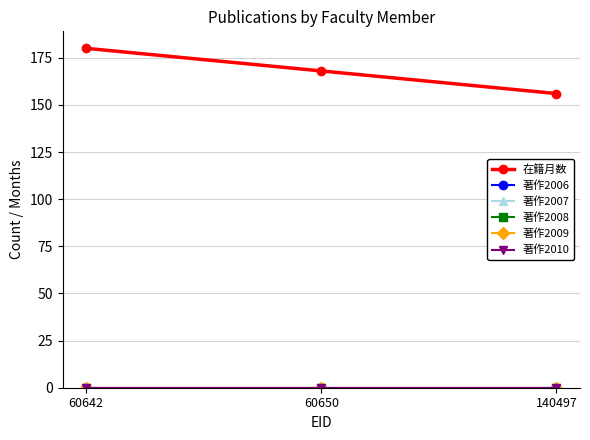

Reading left to right, transcribe all the data shown in this chart.

在籍月数: 180	168	156
著作2006: 0	0	0
著作2007: 0	0	0
著作2008: 0	0	0
著作2009: 0	0	0
著作2010: 0	0	0